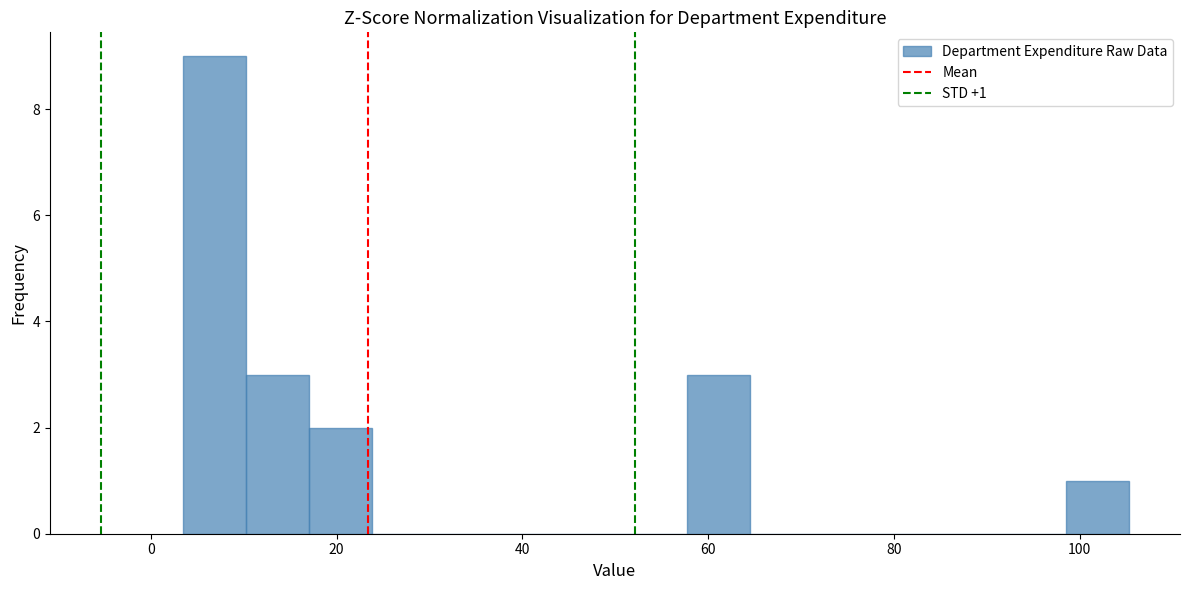

Read against the x-axis, roughly where is the centre of the tallest bar?

6